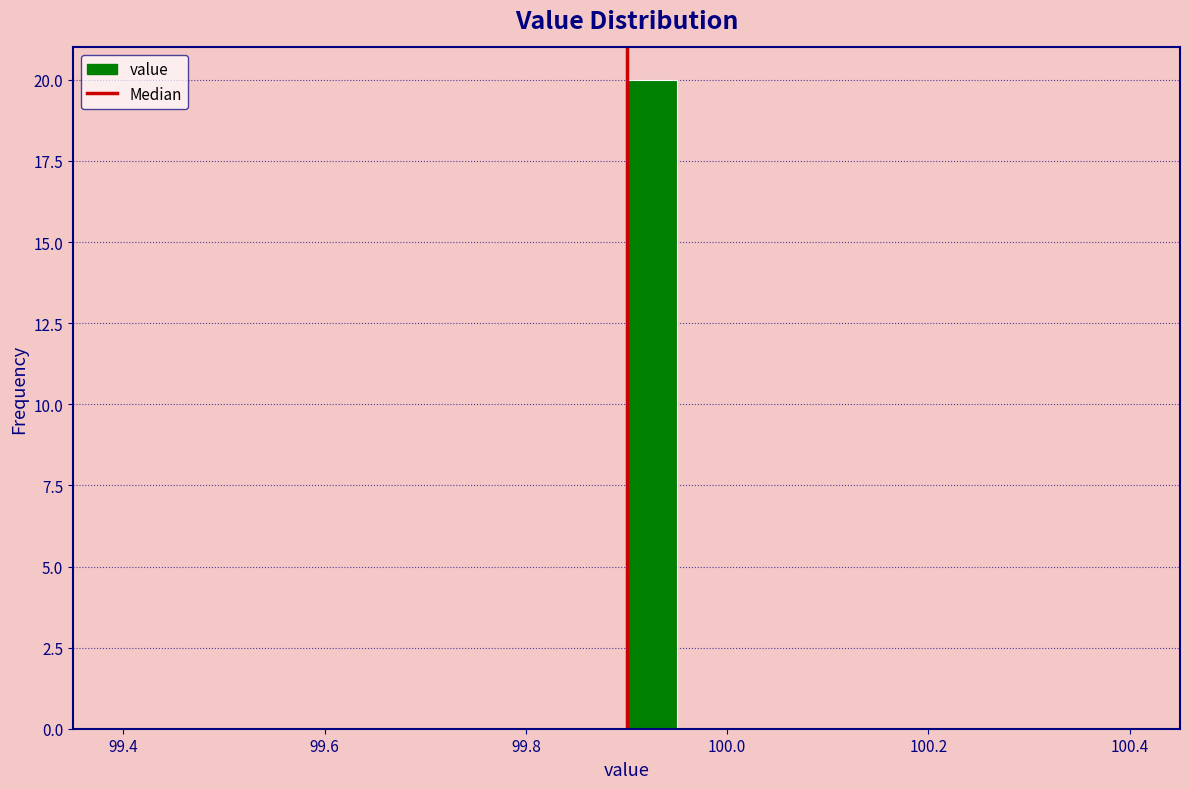

Read against the x-axis, roughly where is the centre of the tallest bar?

99.92